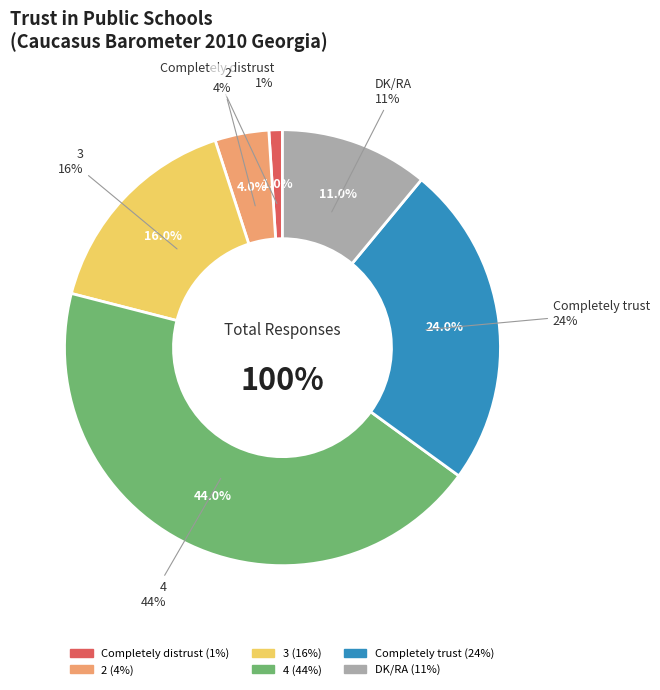

Is it true that 2 is 4% of the pie?

True